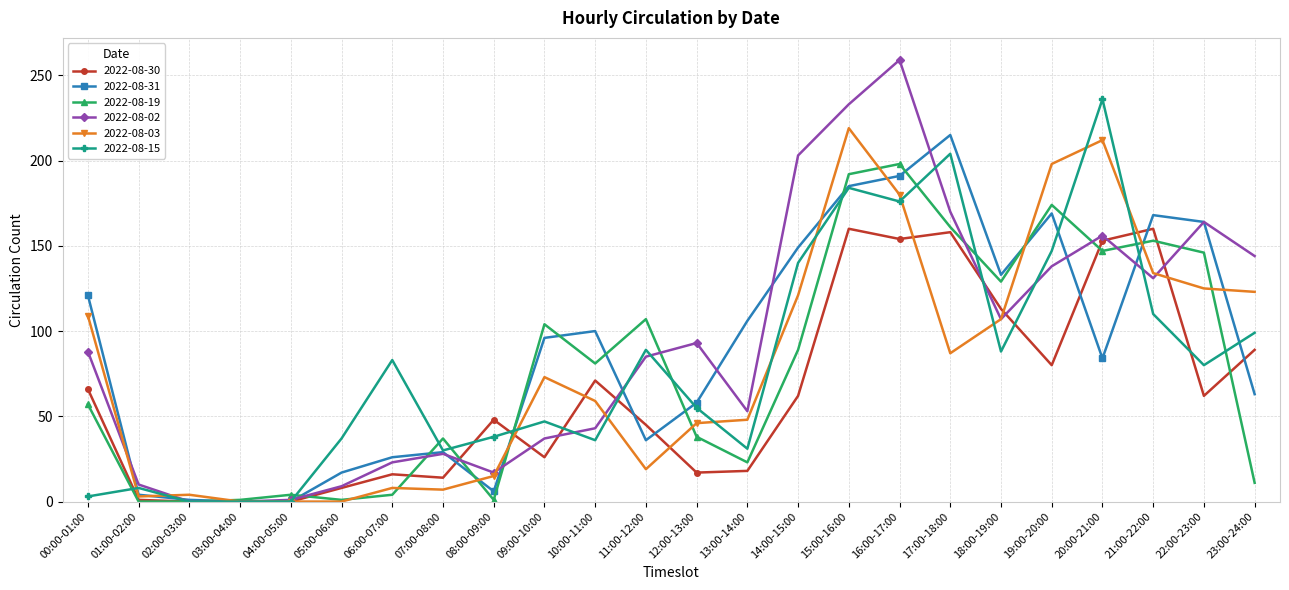

Which category has the highest value in the 2022-08-19 series?

16:00-17:00